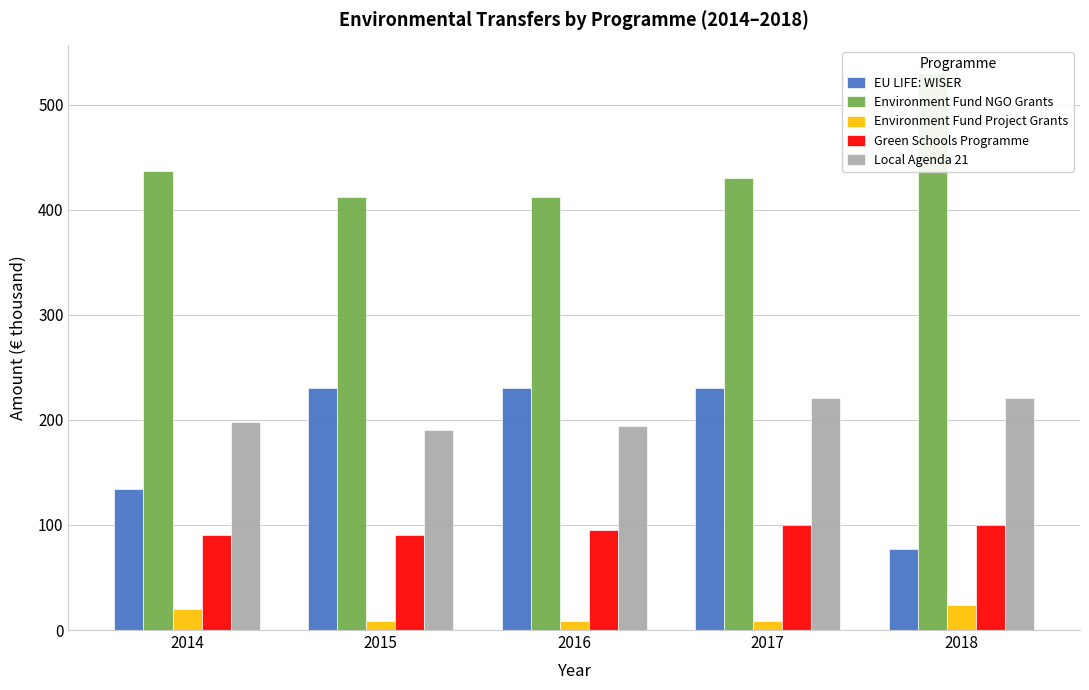

Which series has the largest total across all categories?

Environment Fund NGO Grants